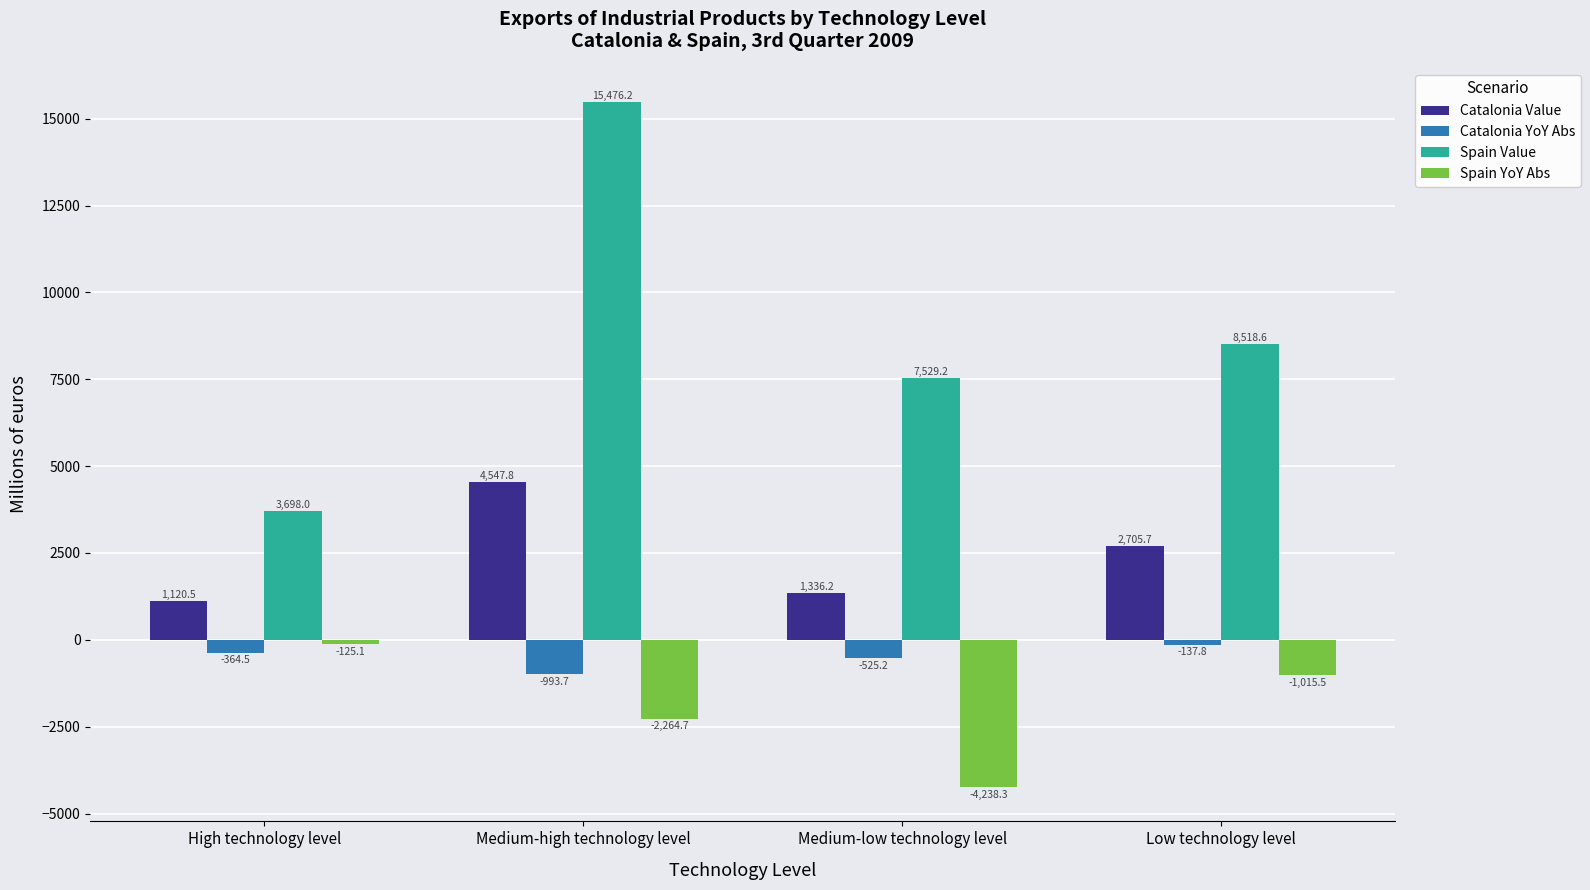

At how many categories does at least one series exceed 8100?

2